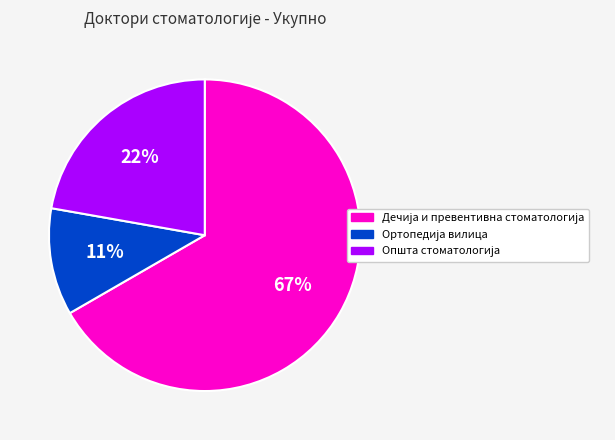

To the nearest percent, what is the difference between the largest and smallest slice percentages?

56%